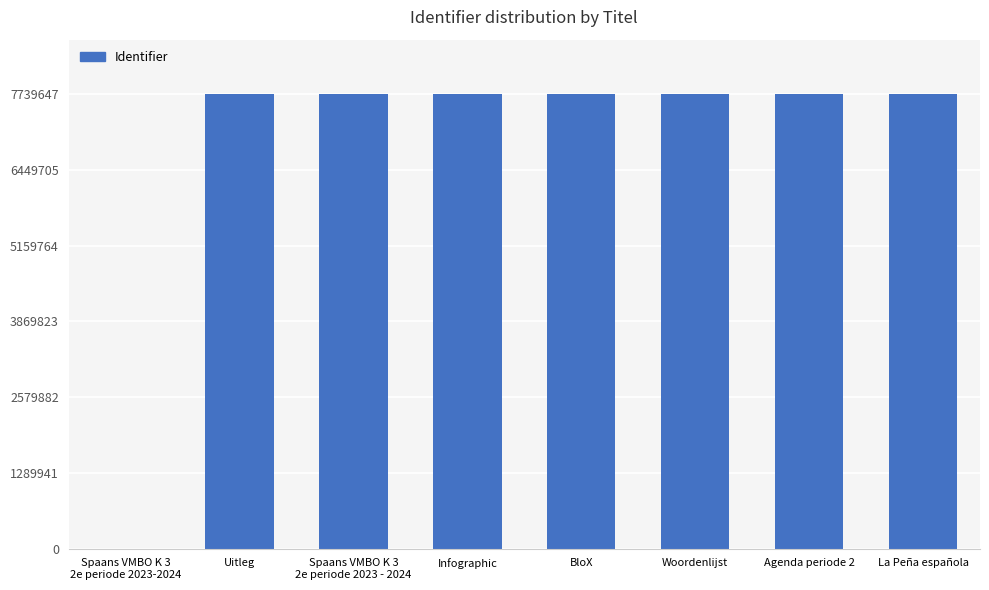

What is the average value?

6772185